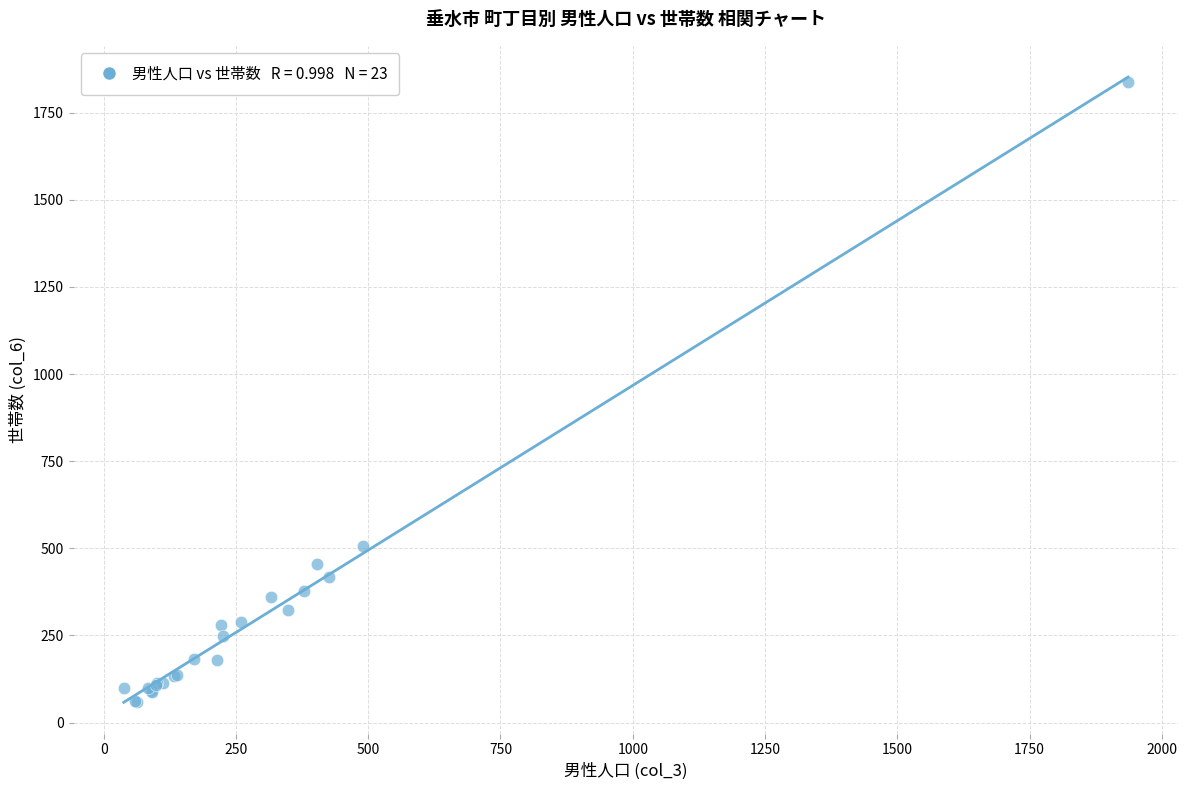

What Y value in the scatter plot is closest to 949?

507